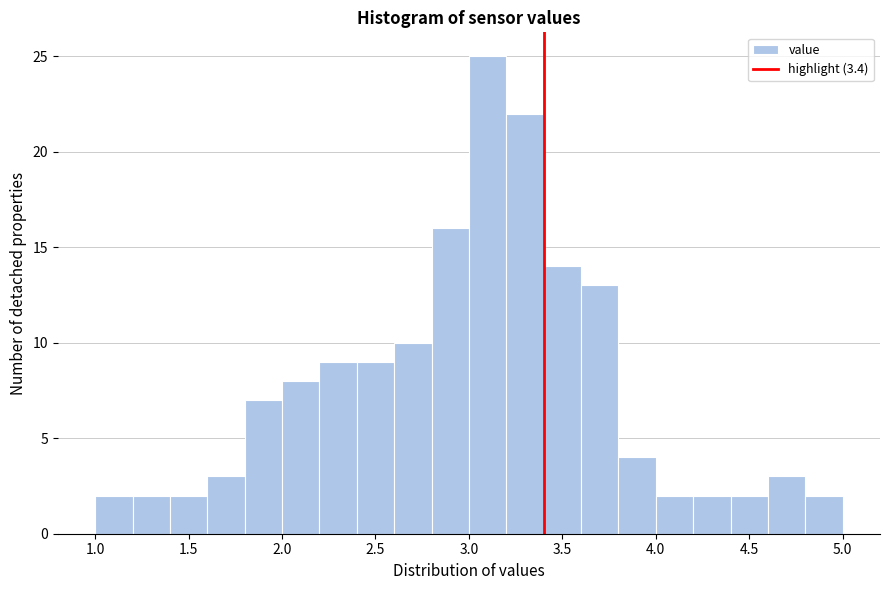

How tall is the bar that spans 1.8 to 2.0 on the x-axis? The values are not printed on the chart, so give them approximately, as read against the axis.

7